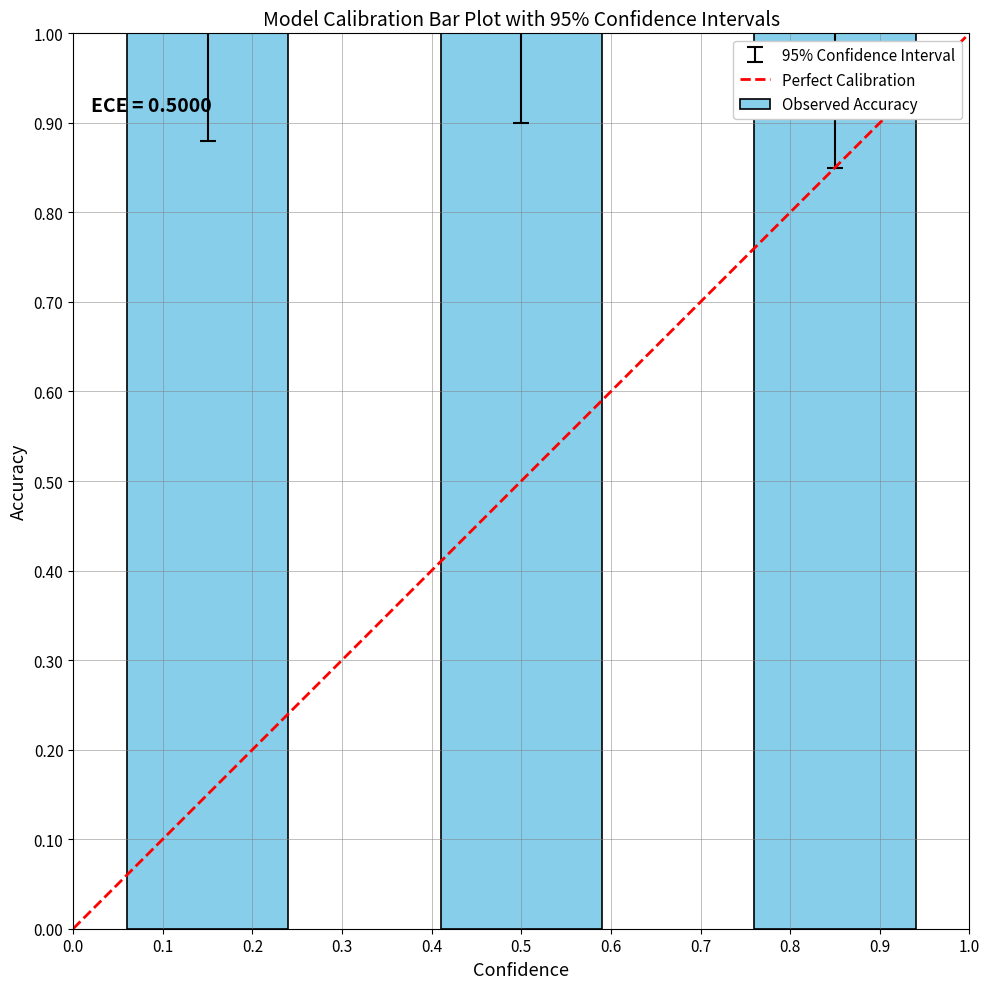

The value at 0.5 is 1.0. True or false?

True